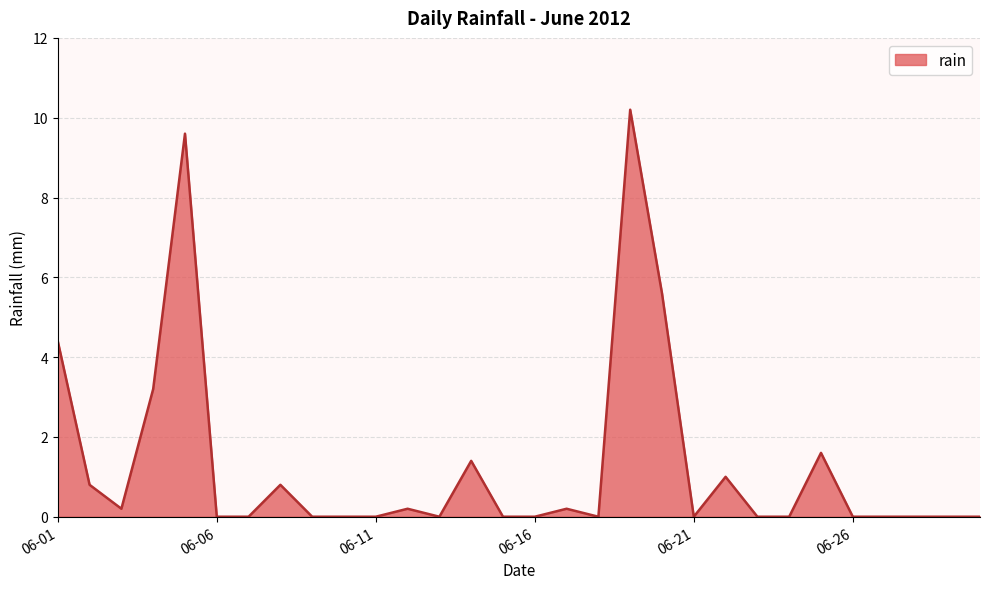

Reading left to right, transcribe all the data shown in this chart.

4.4	0.8	0.2	3.2	9.6	0.0	0.0	0.8	0.0	0.0	0.0	0.2	0.0	1.4	0.0	0.0	0.2	0.0	10.2	5.6	0.0	1.0	0.0	0.0	1.6	0.0	0.0	0.0	0.0	0.0